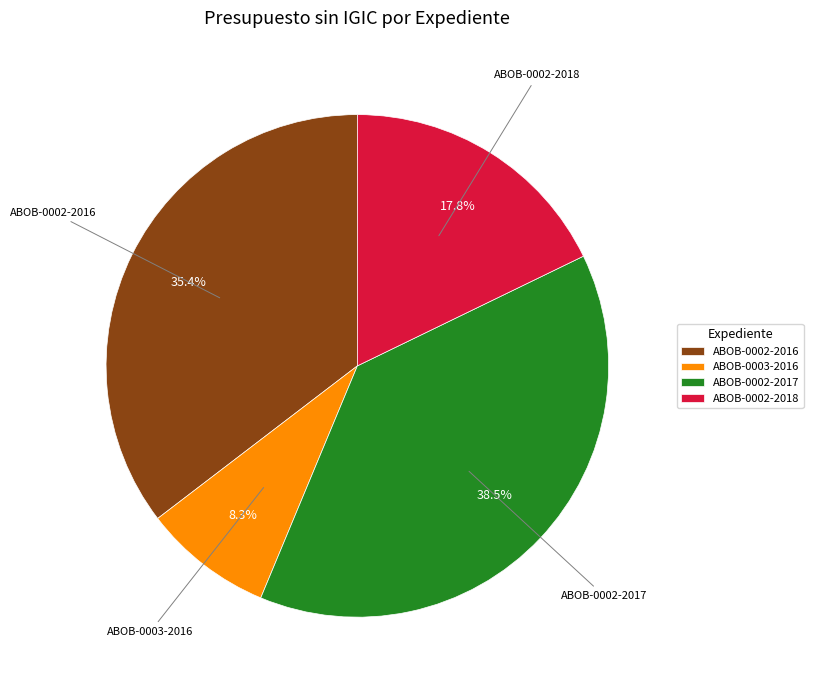

What percentage is the ABOB-0002-2018 slice, to the nearest percent?

18%